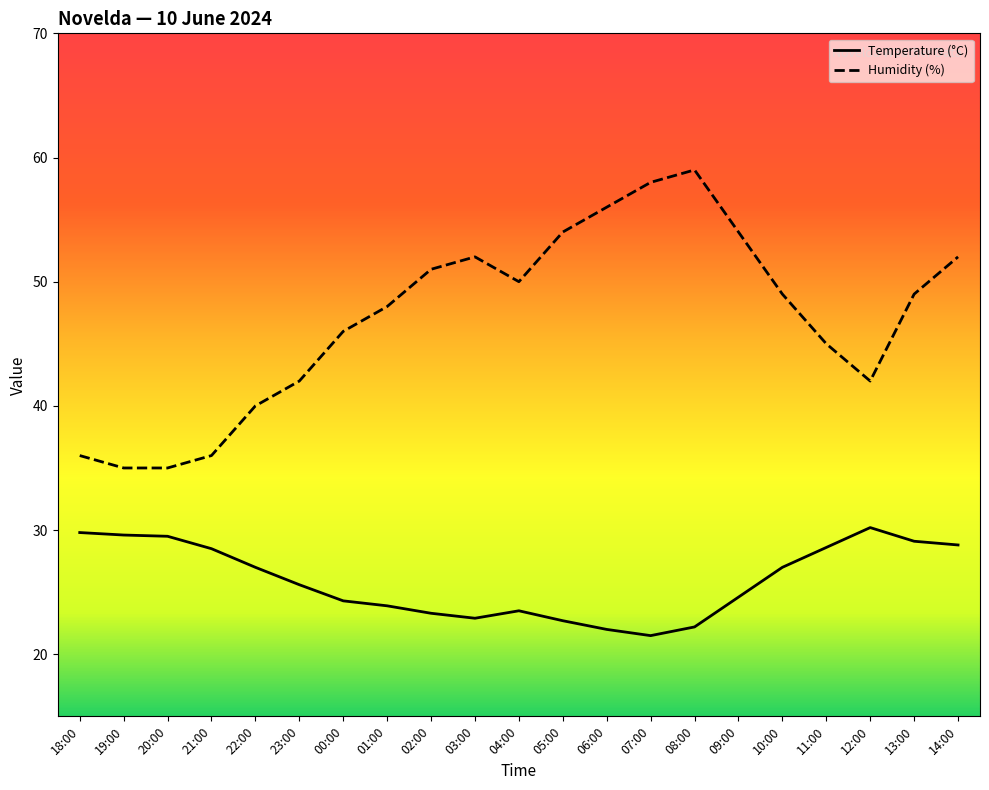

Where does the Humidity (%) series first go above 49?

02:00